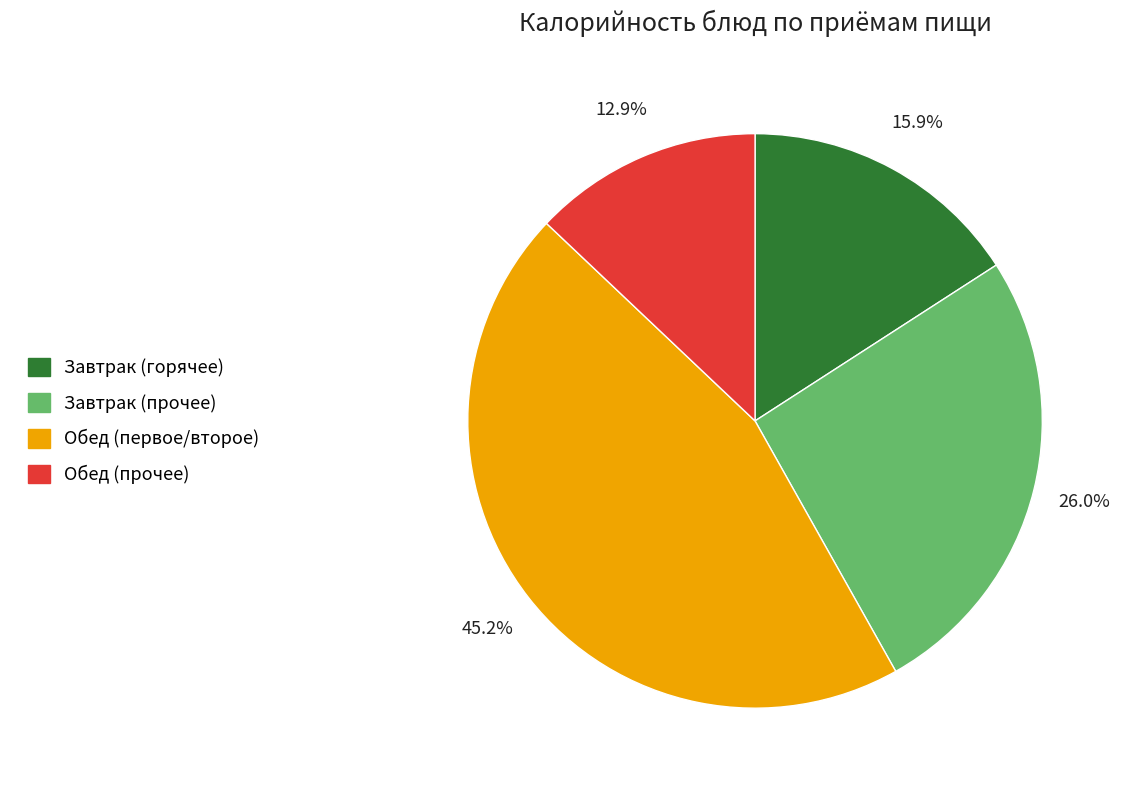

Between Обед (прочее) and Обед (первое/второе), which is larger?

Обед (первое/второе)